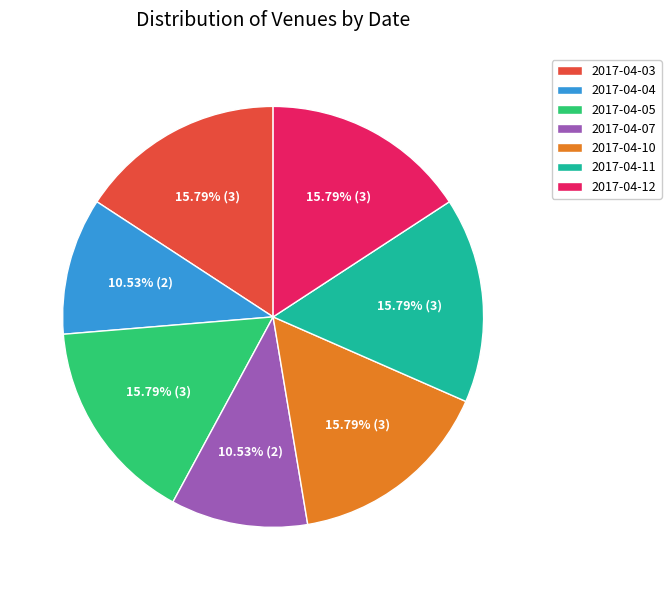

What percentage is the 2017-04-03 slice, to the nearest percent?

16%